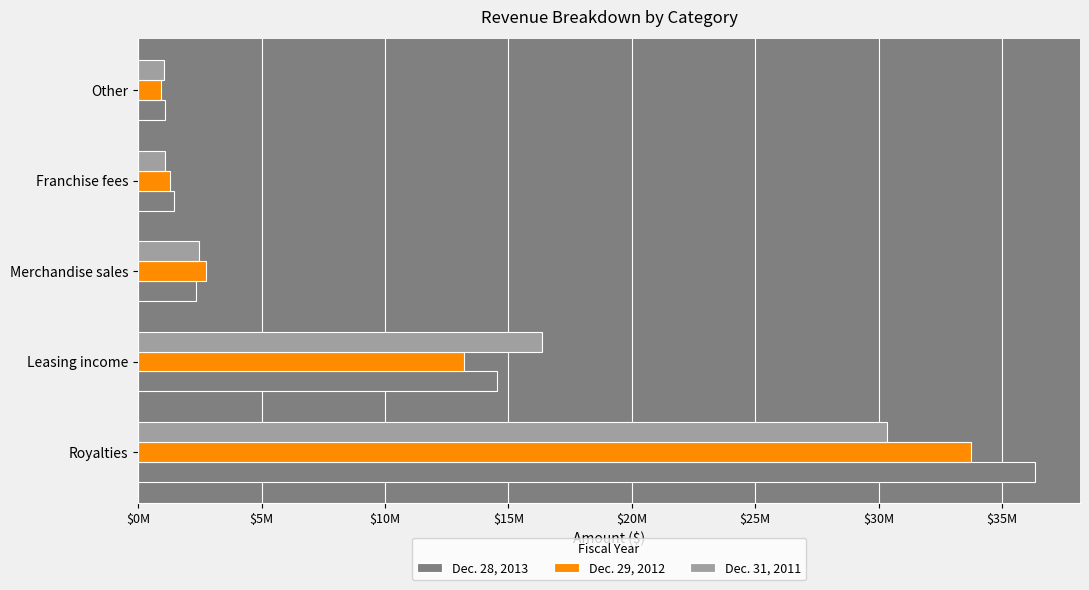

What is the average value of the Dec. 31, 2011 series?

10267000